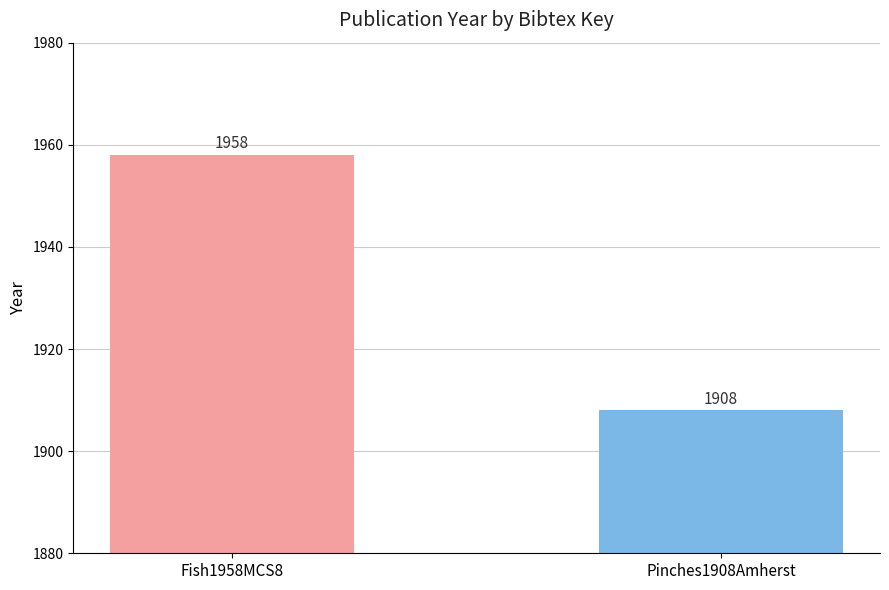

What position from the left is Fish1958MCS8?

1